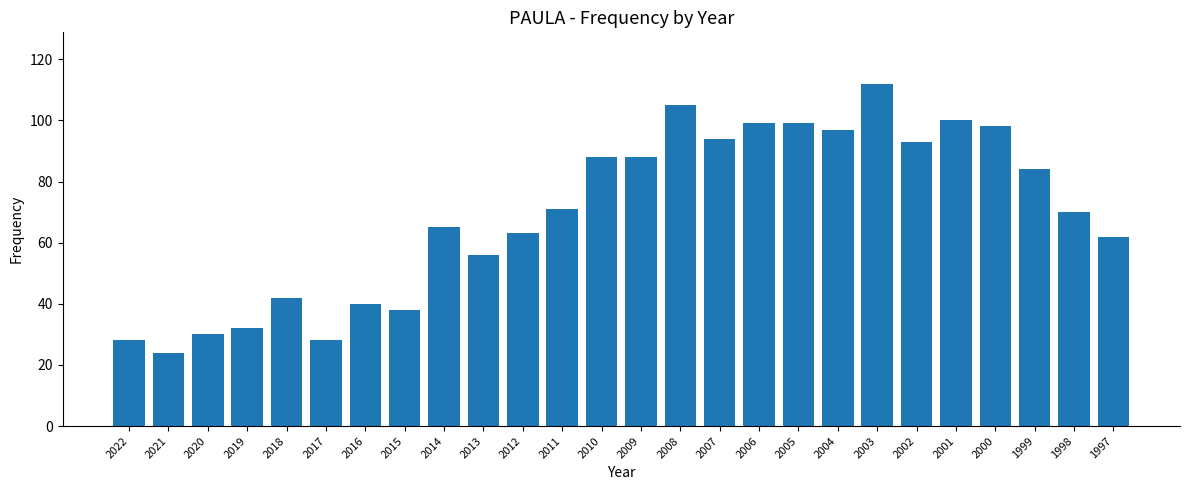

Reading left to right, extract all data points from this chart.

2022=28	2021=24	2020=30	2019=32	2018=42	2017=28	2016=40	2015=38	2014=65	2013=56	2012=63	2011=71	2010=88	2009=88	2008=105	2007=94	2006=99	2005=99	2004=97	2003=112	2002=93	2001=100	2000=98	1999=84	1998=70	1997=62